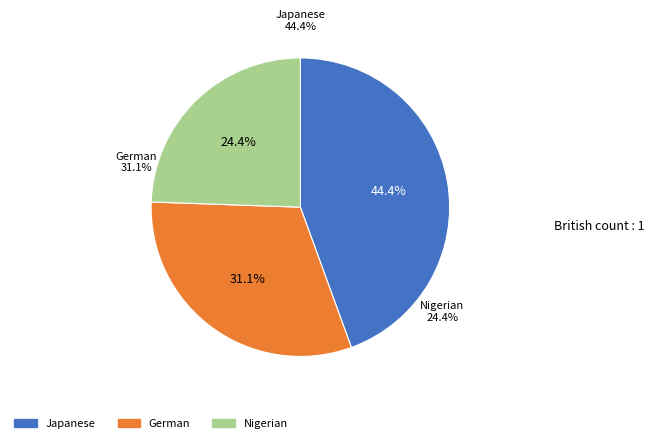

Is the sum of Japanese and German greater than half?

Yes